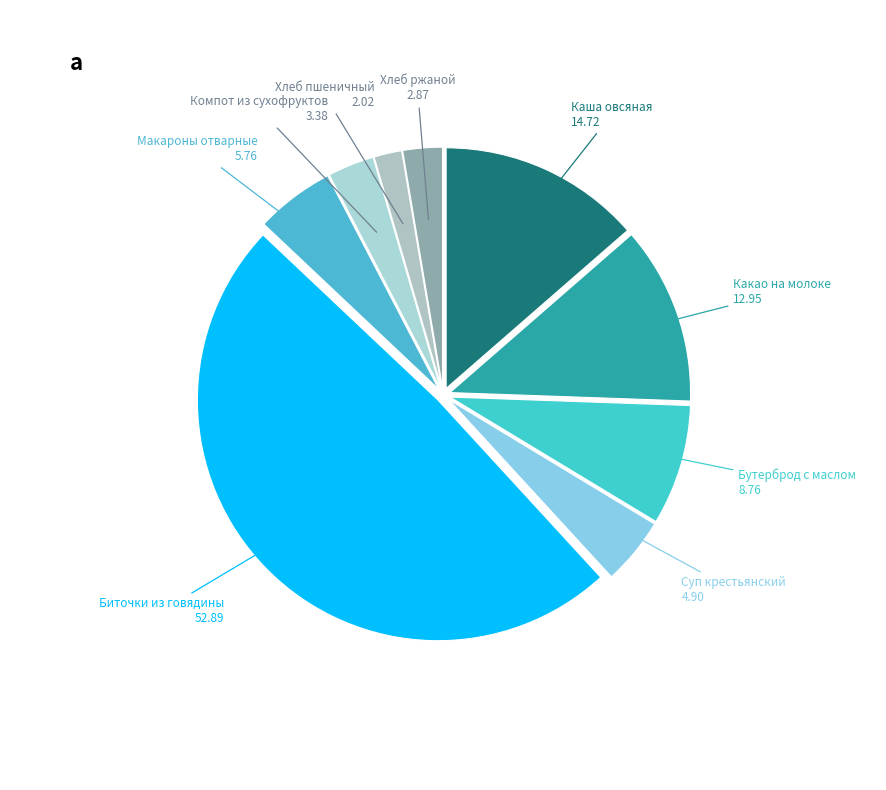

Is there a majority slice in this chart?

No